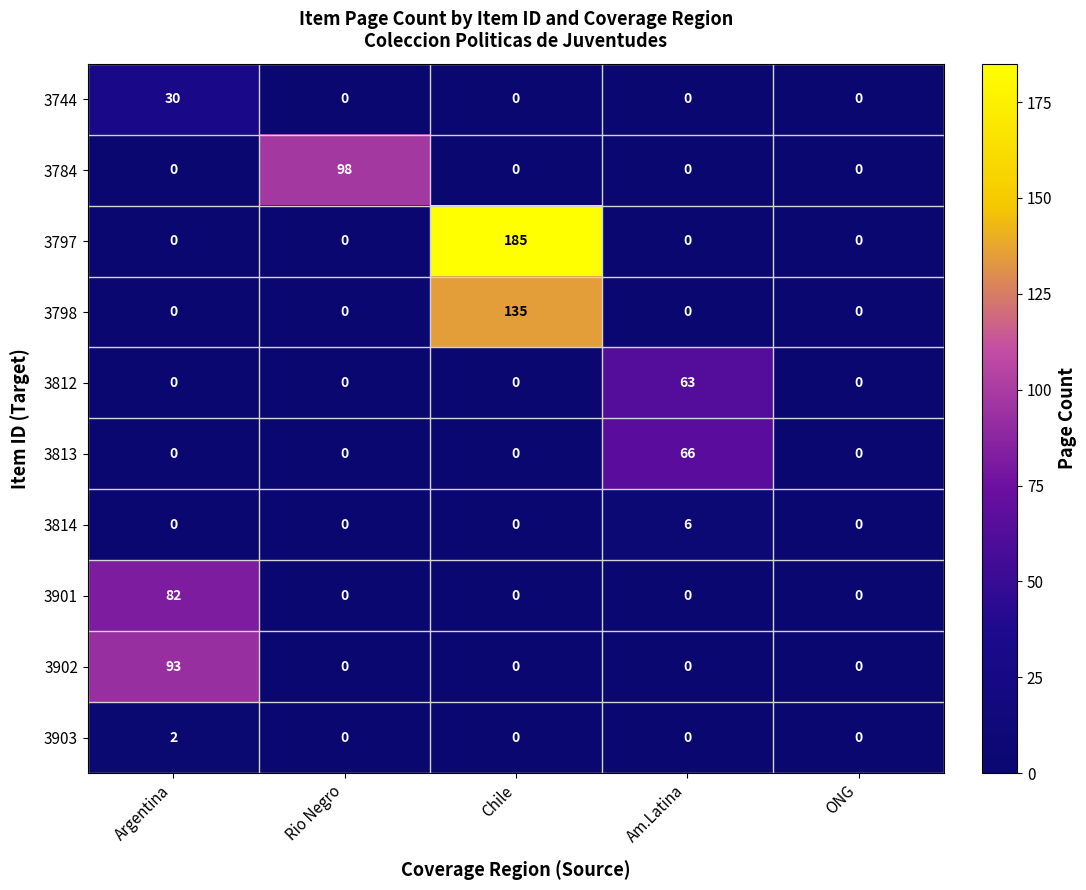

What is the highest value of the 3744 series?

30